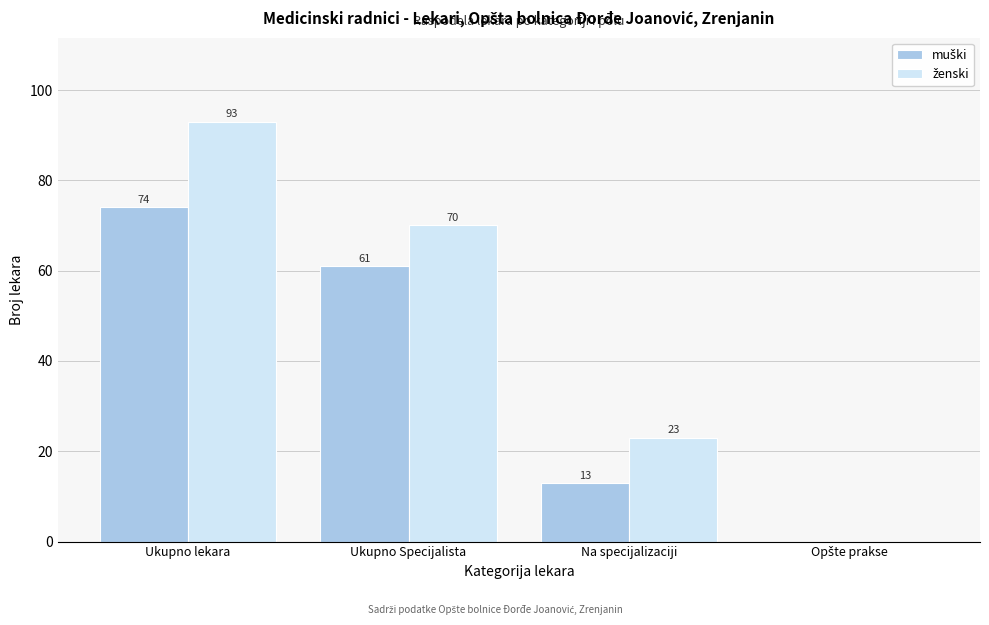

What is the greatest value displayed?

93